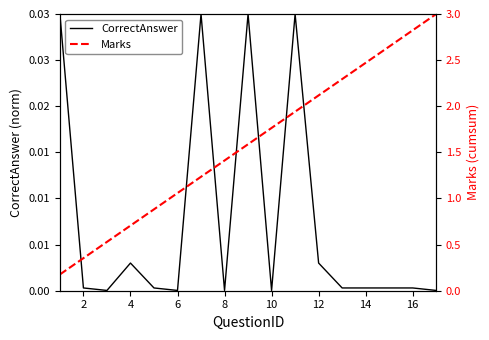

Which has a higher value, 6 or 14?

14